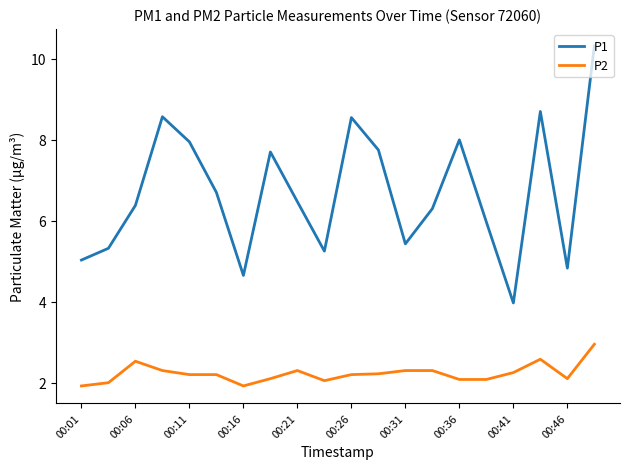

True or false: P2 and P1 intersect in this chart.

False